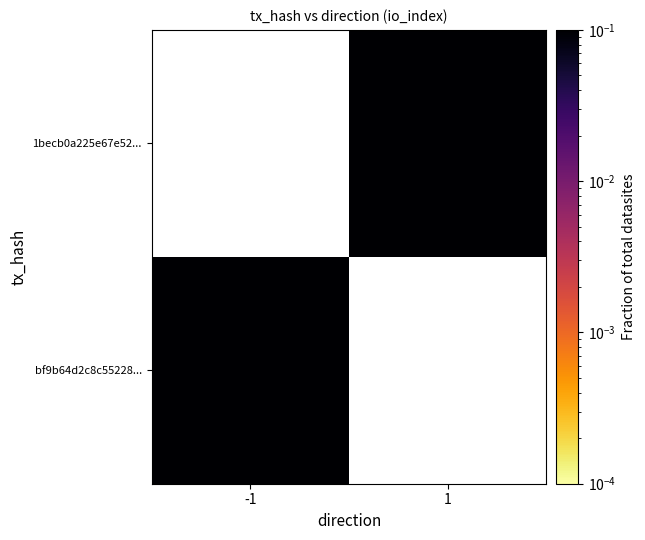

List the series in order of their overall mean, highest first.

bf9b64d2c8c55228..., 1becb0a225e67e52...